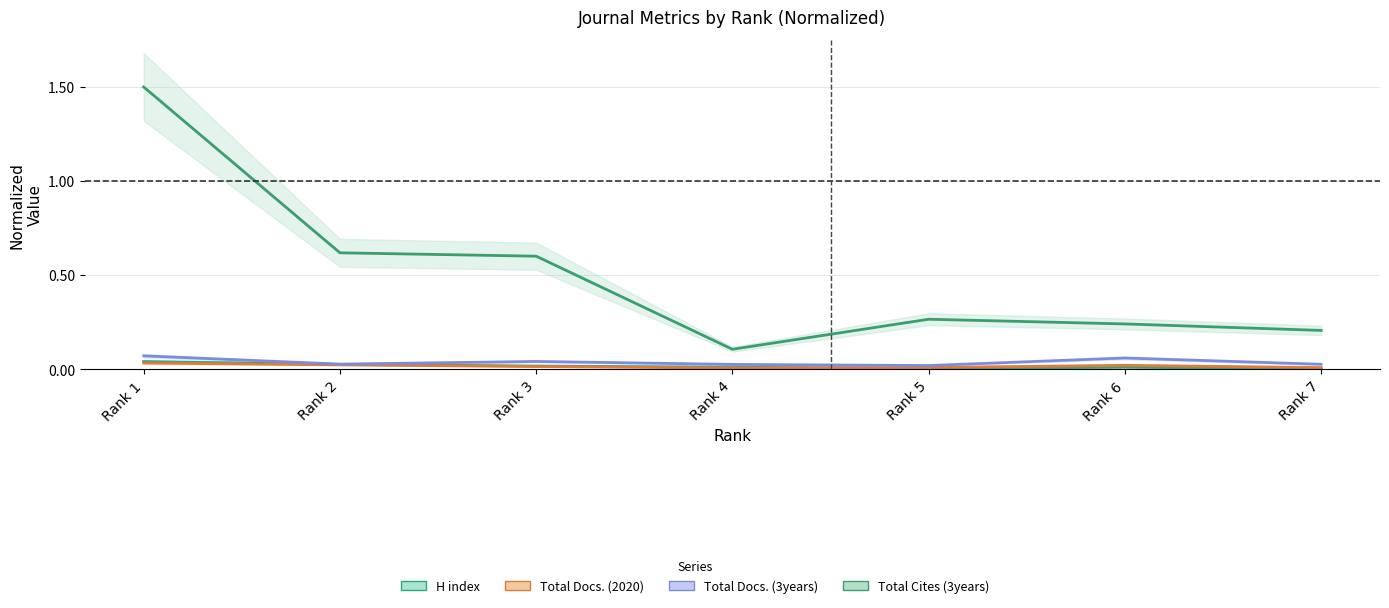

What is the spread (max minus min) of values at Rank 1?

1.5